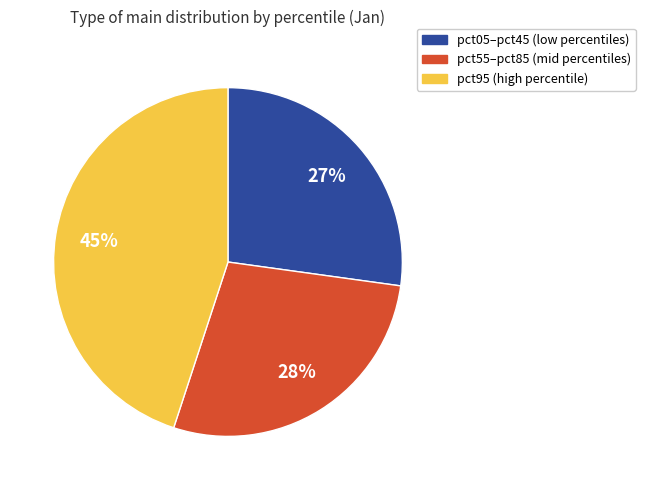

Which category has the smallest portion of the pie?

pct05–pct45 (low percentiles)